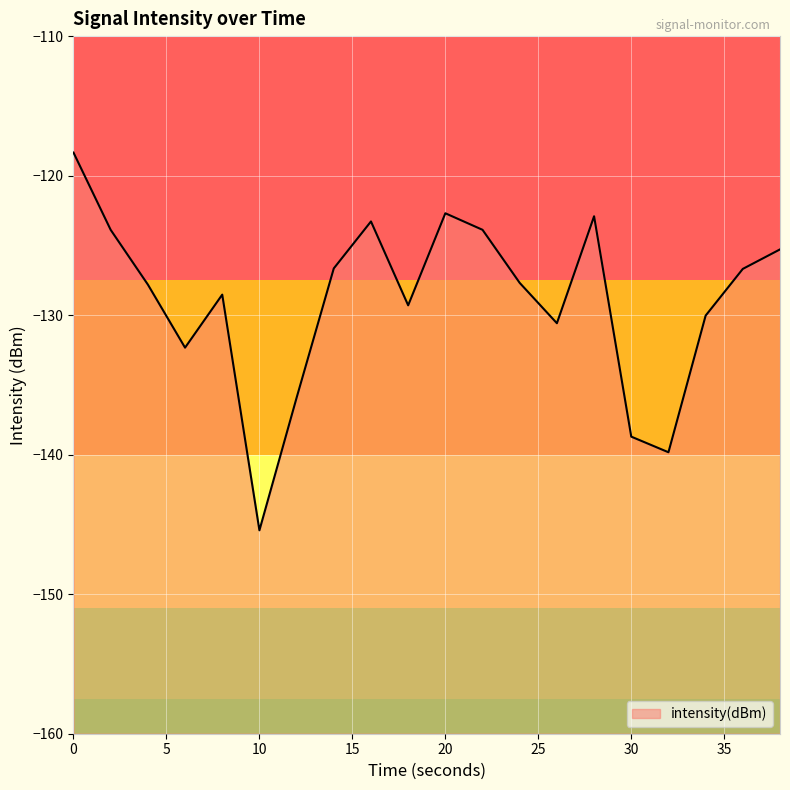

What is the smallest value displayed?

-145.4